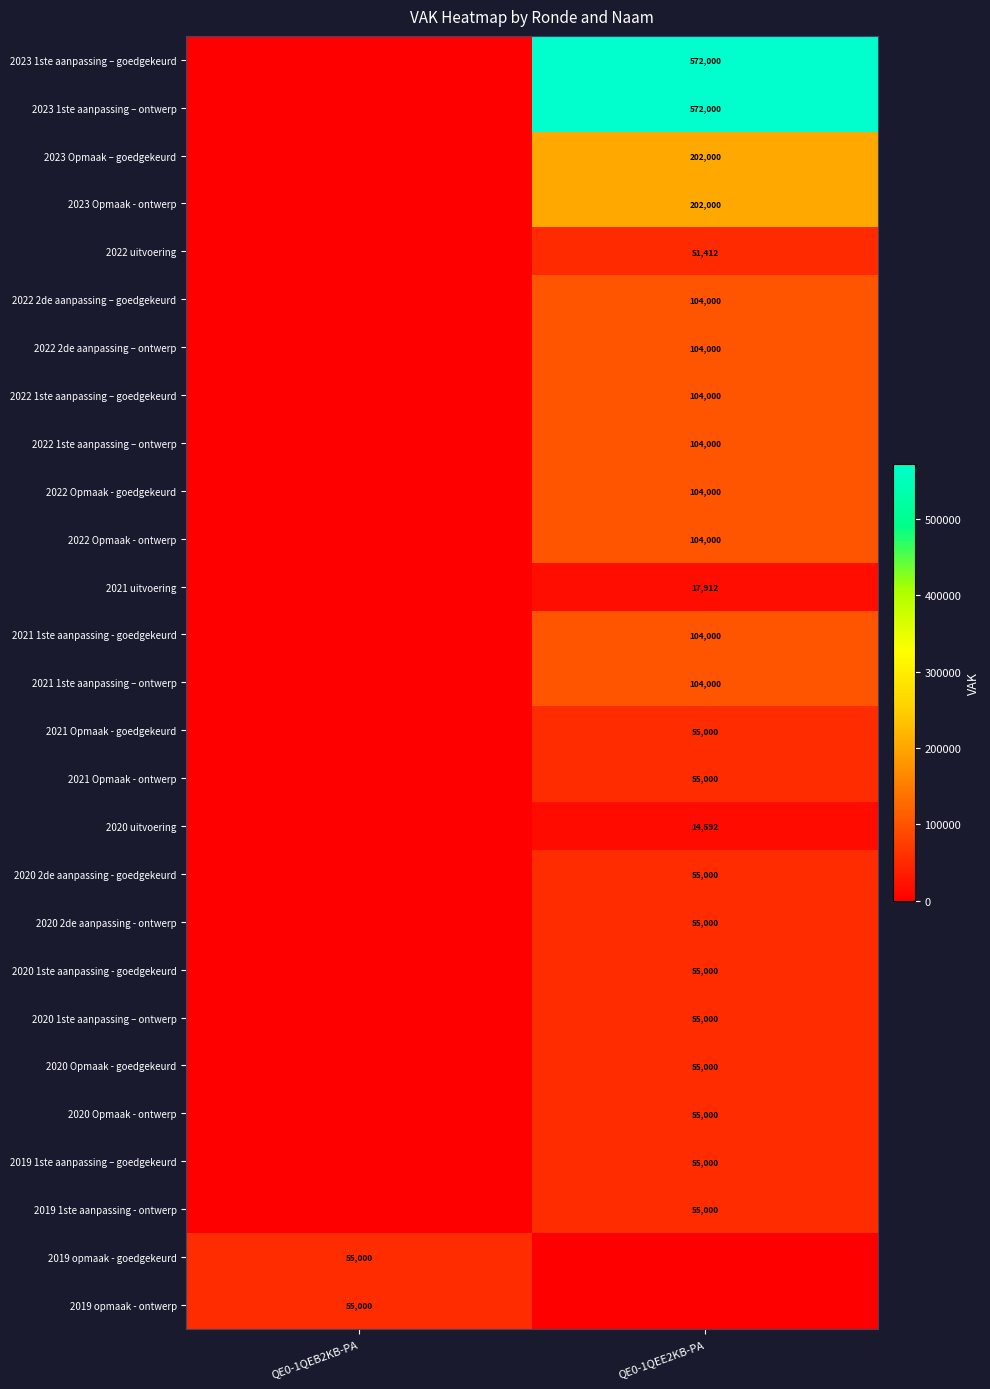

True or false: 2022 2de aanpassing – ontwerp has a value of 151966 at QE0-1QEE2KB-PA.

False